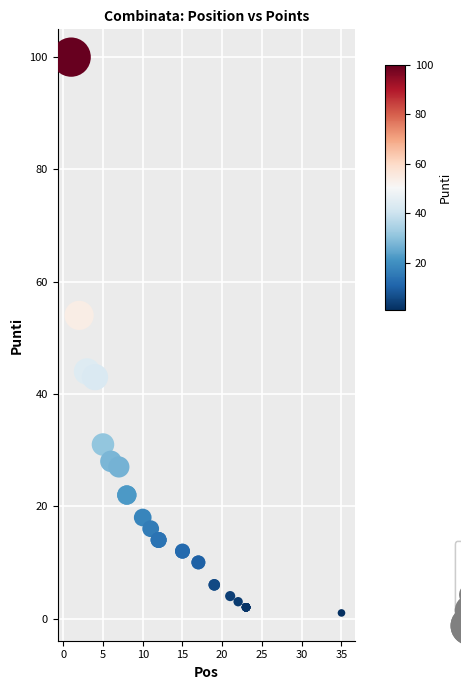

What Y value in the scatter plot is closest to 50?

54